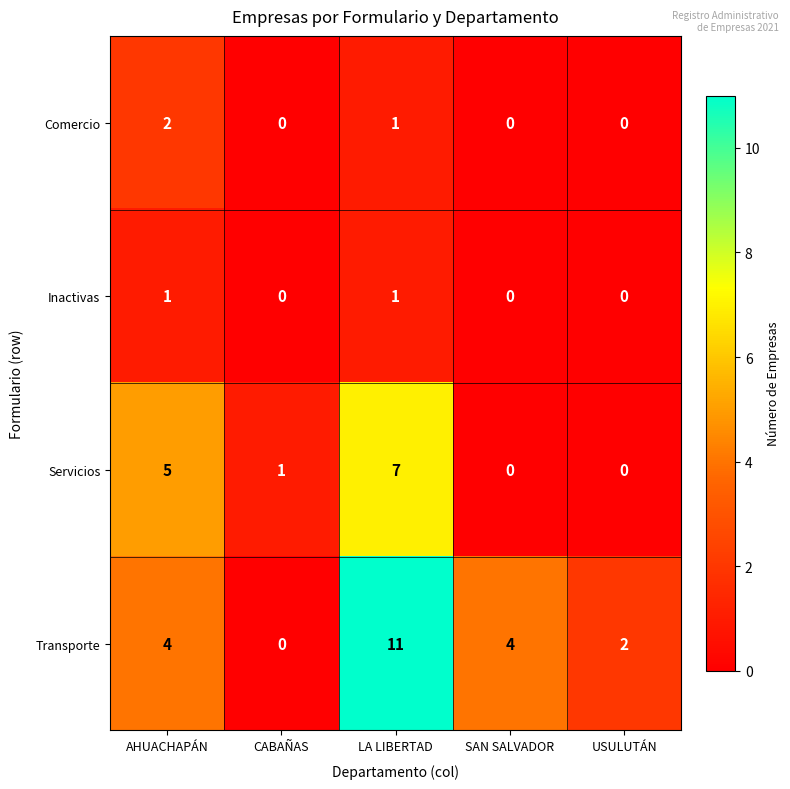

Between SAN SALVADOR and USULUTÁN, which series saw the biggest shift?

Transporte